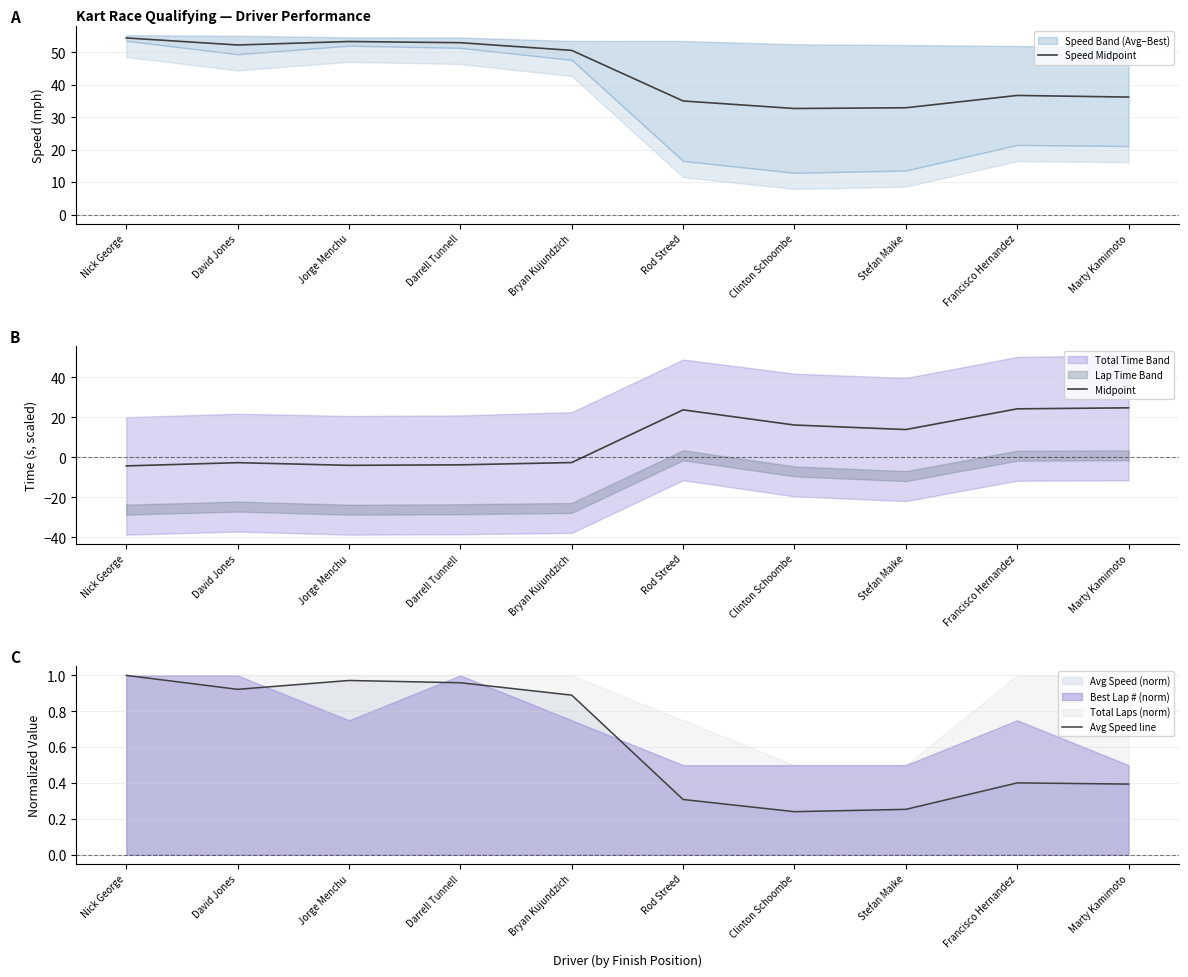

Which category has the lowest value across all series?

Nick George